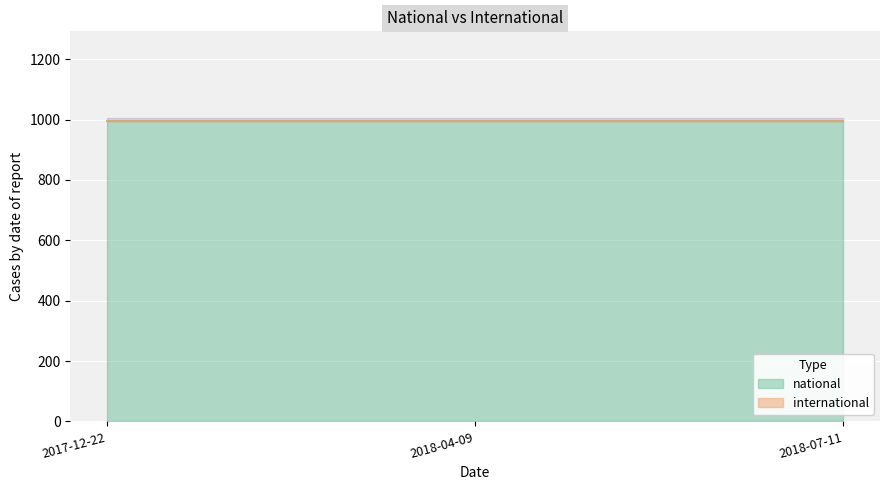

Which series has the largest range (max minus min)?

national